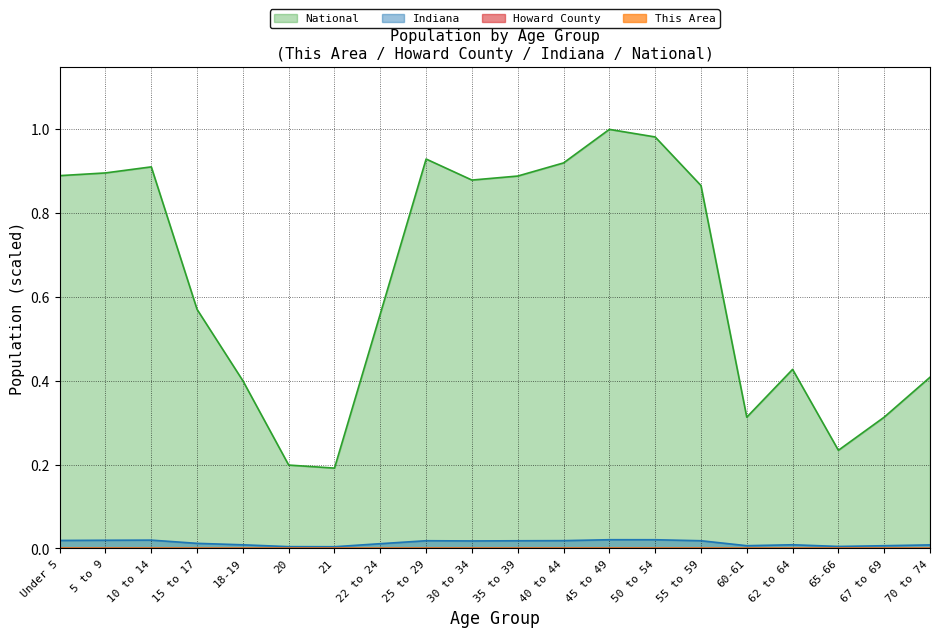

What is the sum of the National values at 67 to 69 and 15 to 17?

0.9